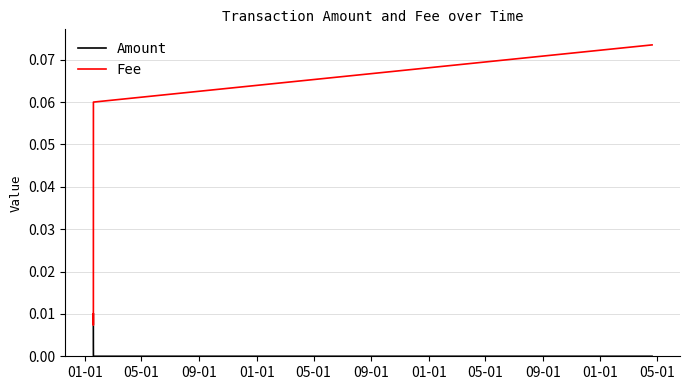

Which series has the widest spread of values?

Fee